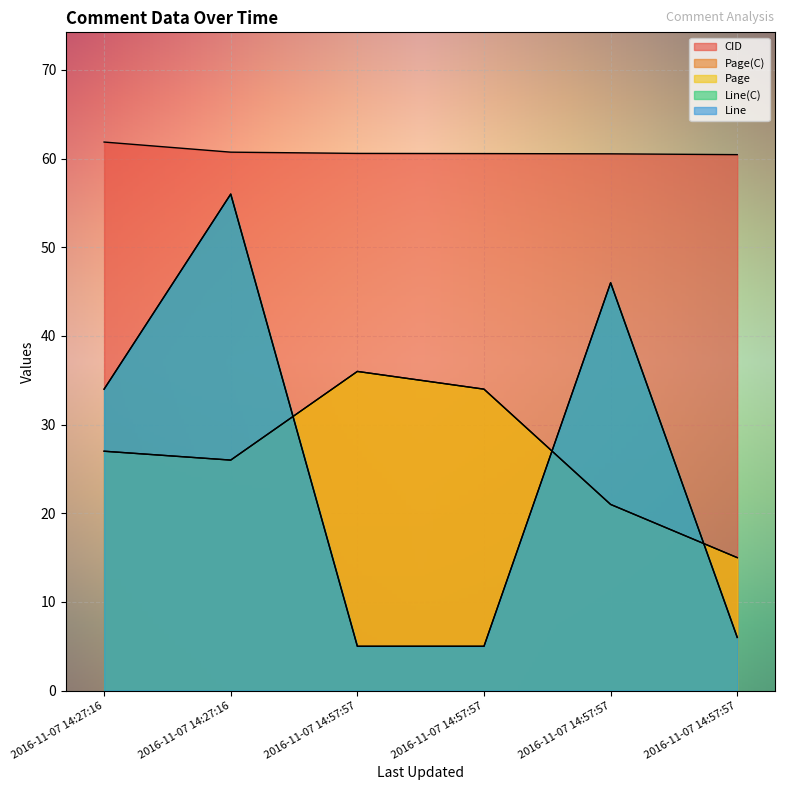

How many distinct data groups are displayed?

5